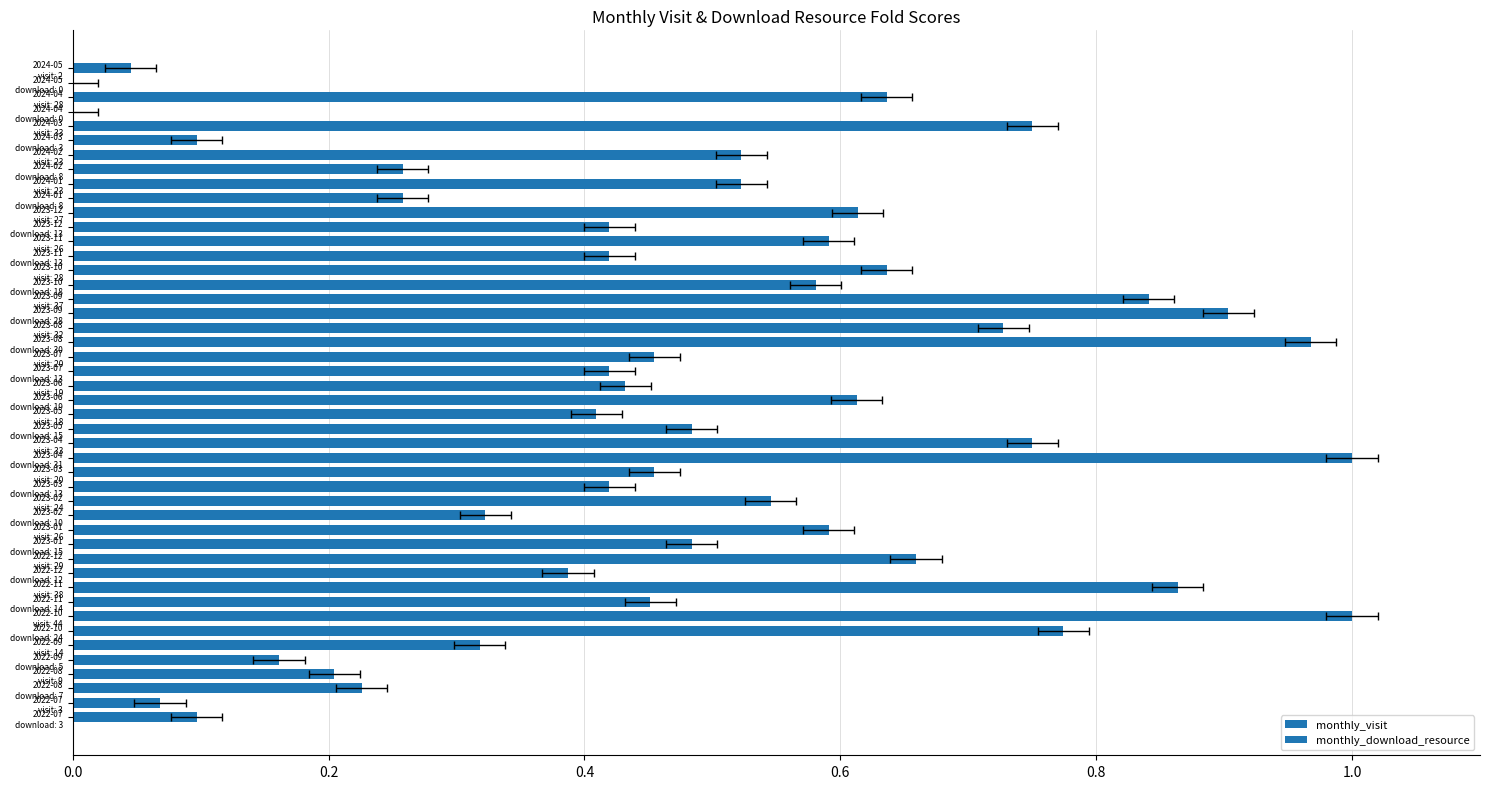

List the series in order of their peak value, highest first.

monthly_visit, monthly_download_resource